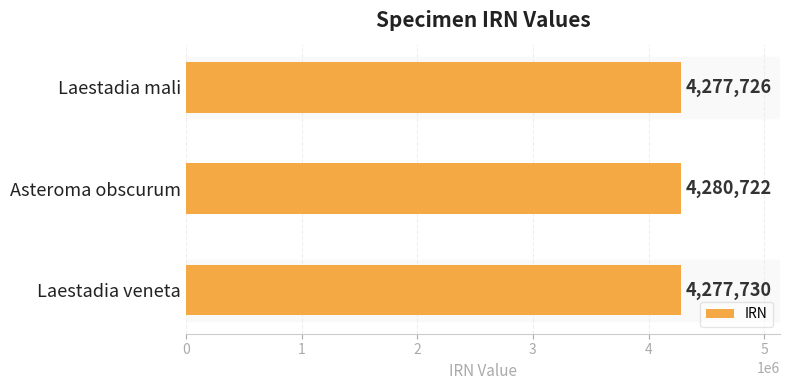

What is the sum of all values?

12836178